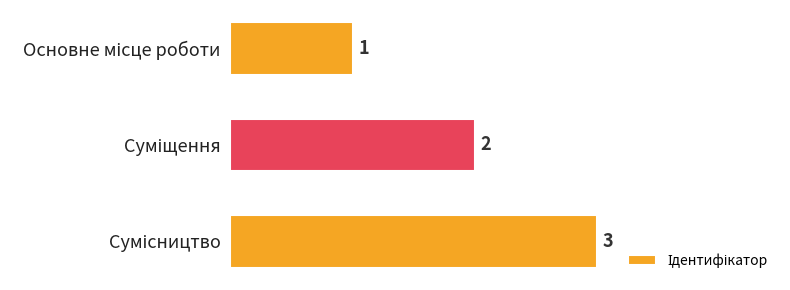

How many values are between 1 and 3?

3